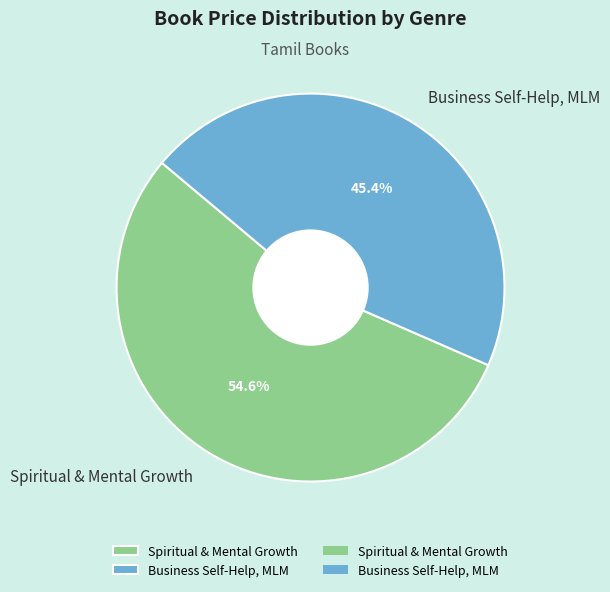

Which category has the smallest portion of the pie?

Business Self-Help, MLM